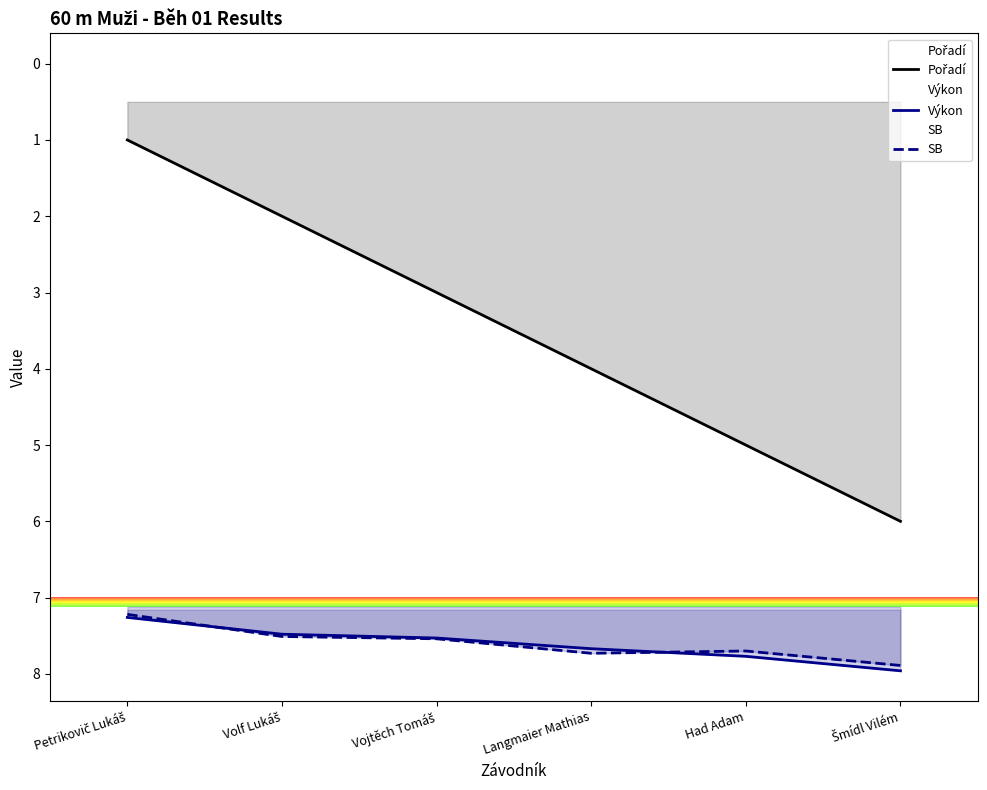

What is the highest value of the SB series?

7.9